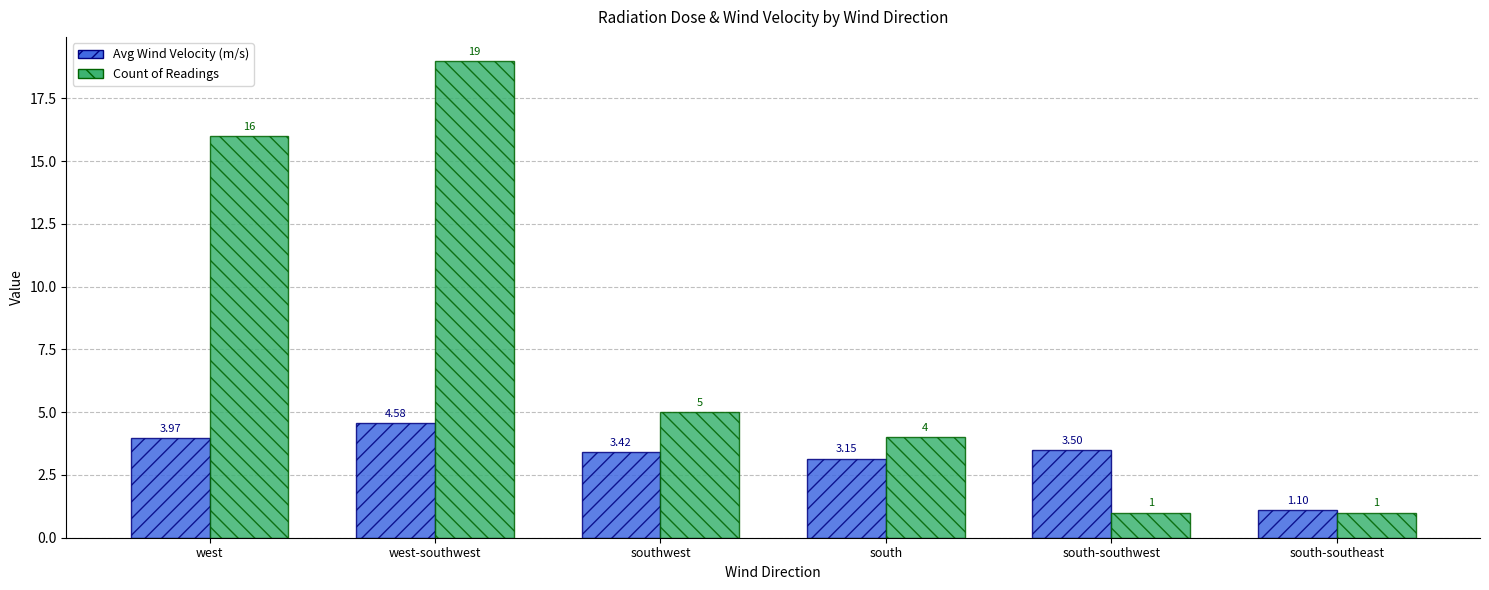

What is the sum of all Avg Wind Velocity (m/s) values?

19.7